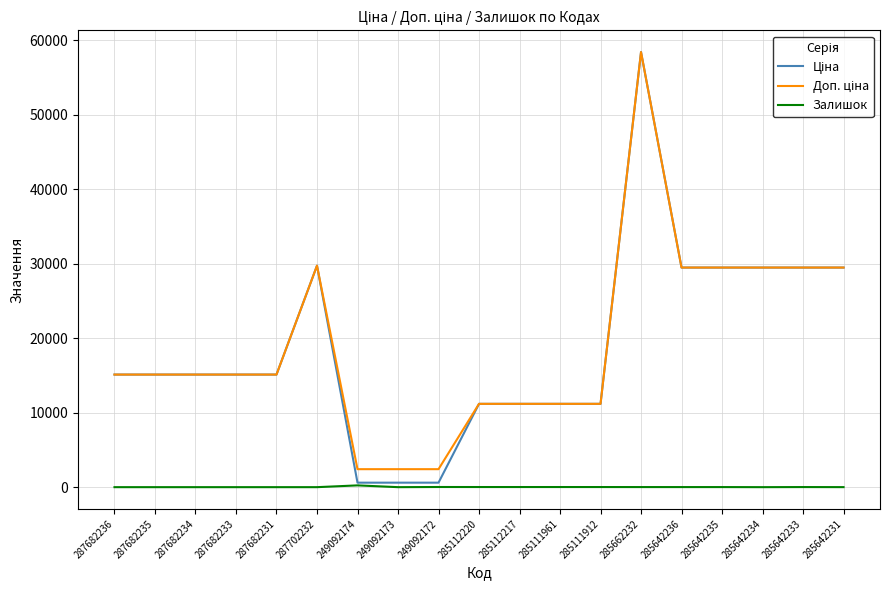

What is the difference between the highest and lowest values at 287682234?

15120.0